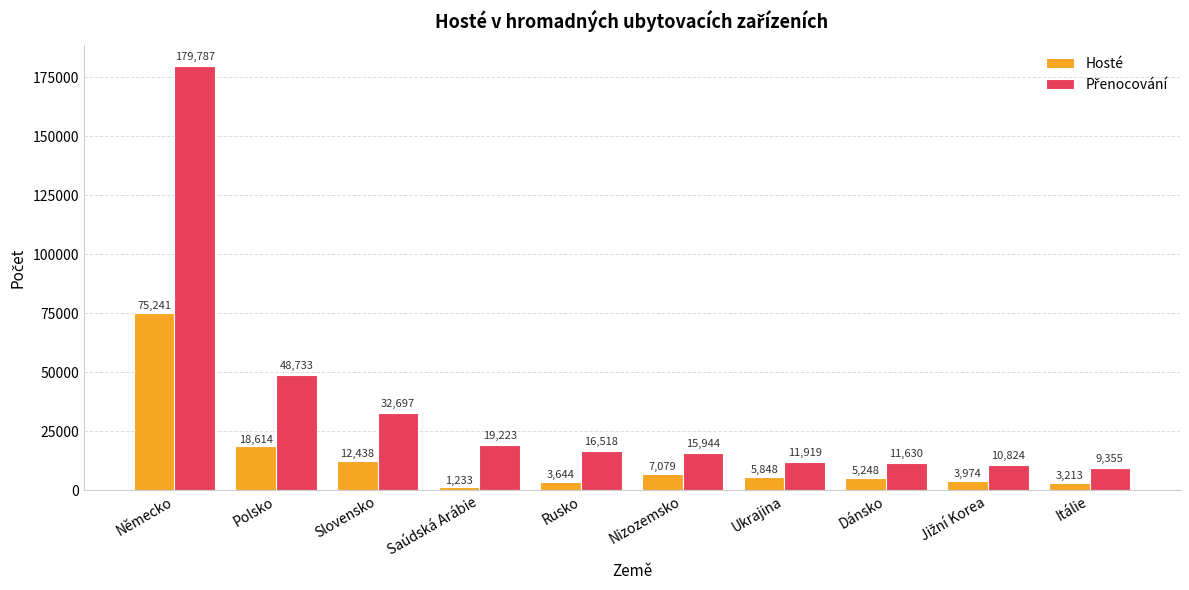

Where is Hosté nearest to the value 38237?

Polsko